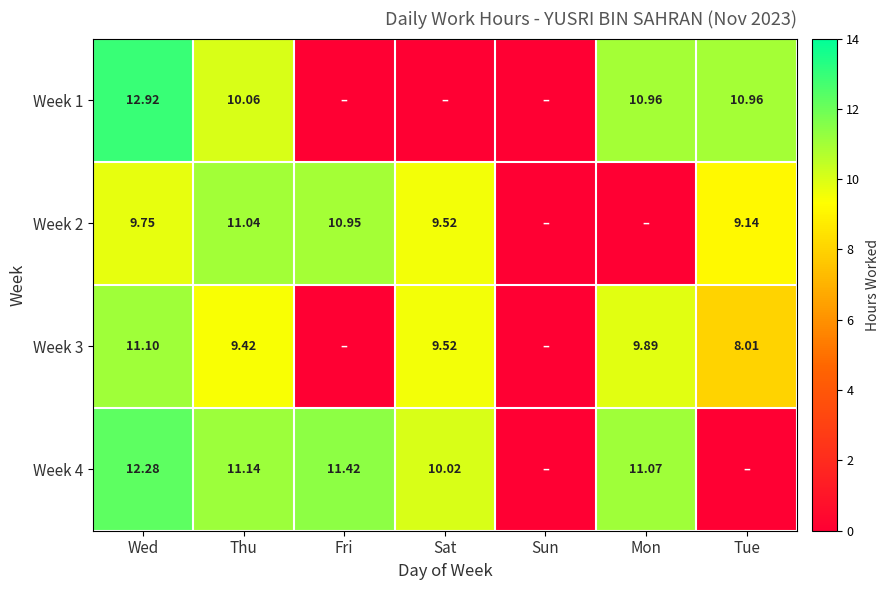

List the series in order of their peak value, highest first.

Week 1, Week 4, Week 3, Week 2